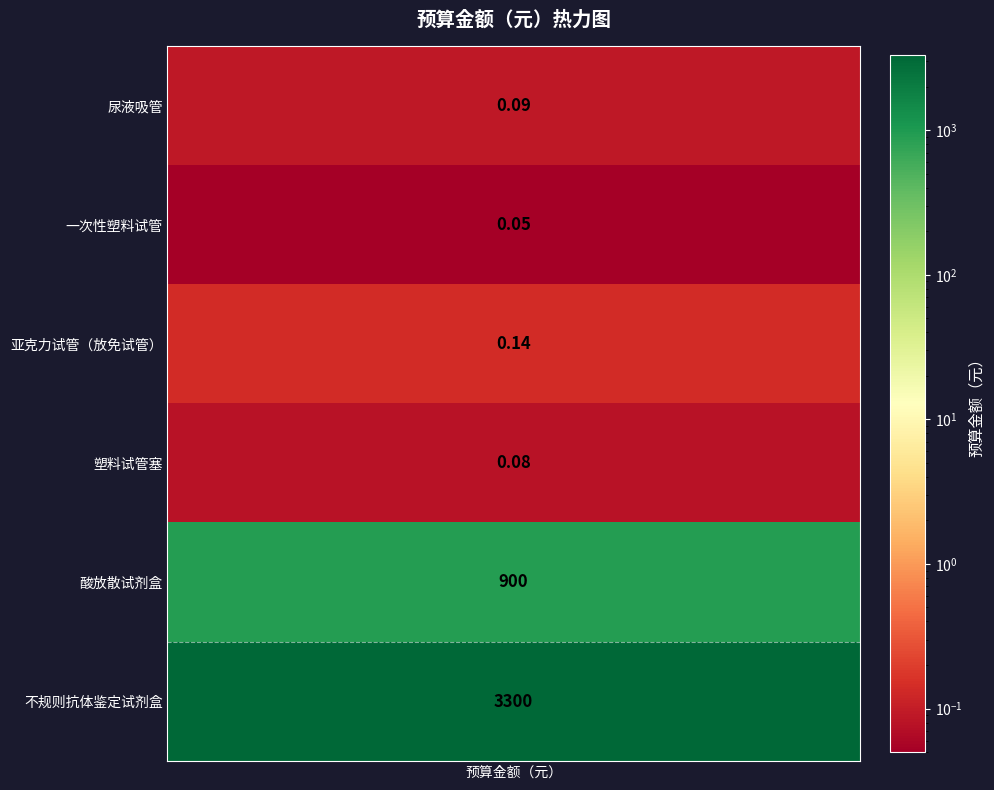

What is the difference between the values at 亚克力试管（放免试管） and 酸放散试剂盒?

899.9